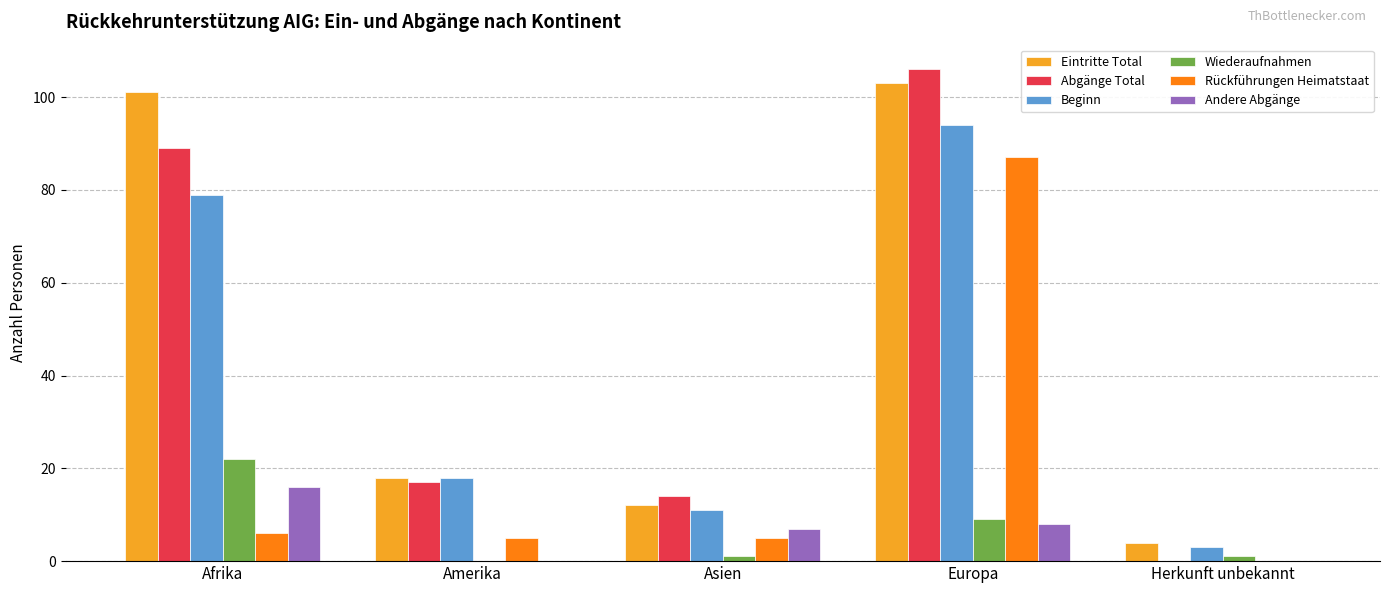

Is the value of Eintritte Total at Amerika greater than the value of Beginn at Afrika?

No